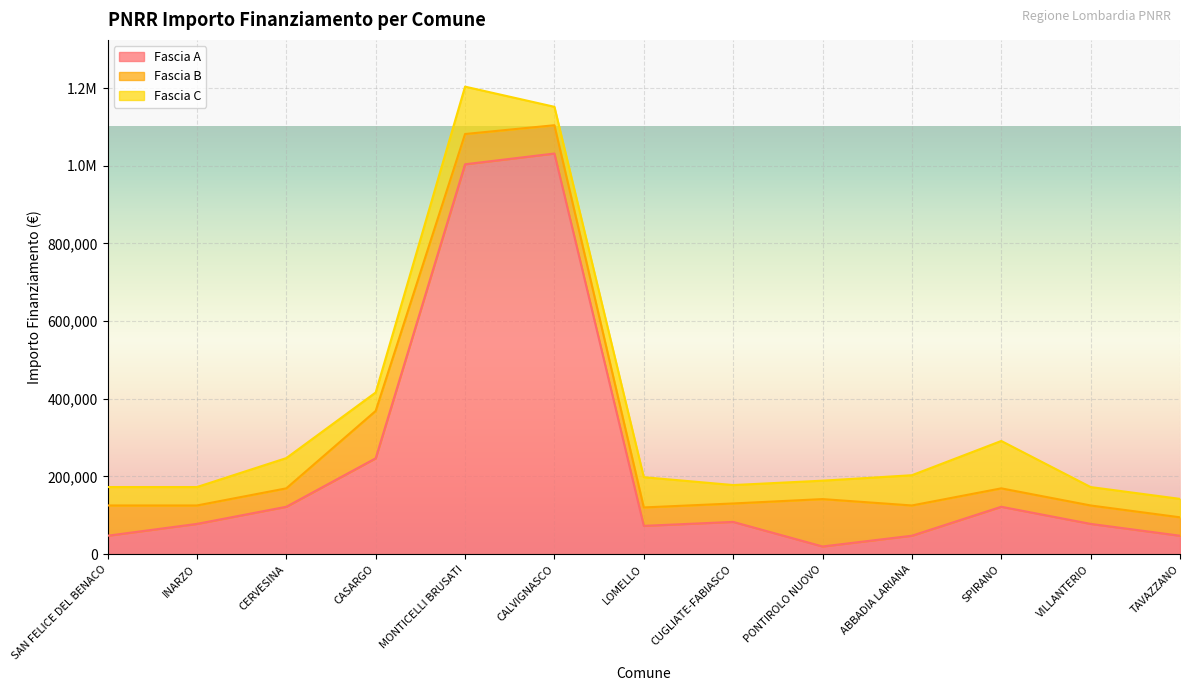

What is the label of the 9th point from the right?

MONTICELLI BRUSATI